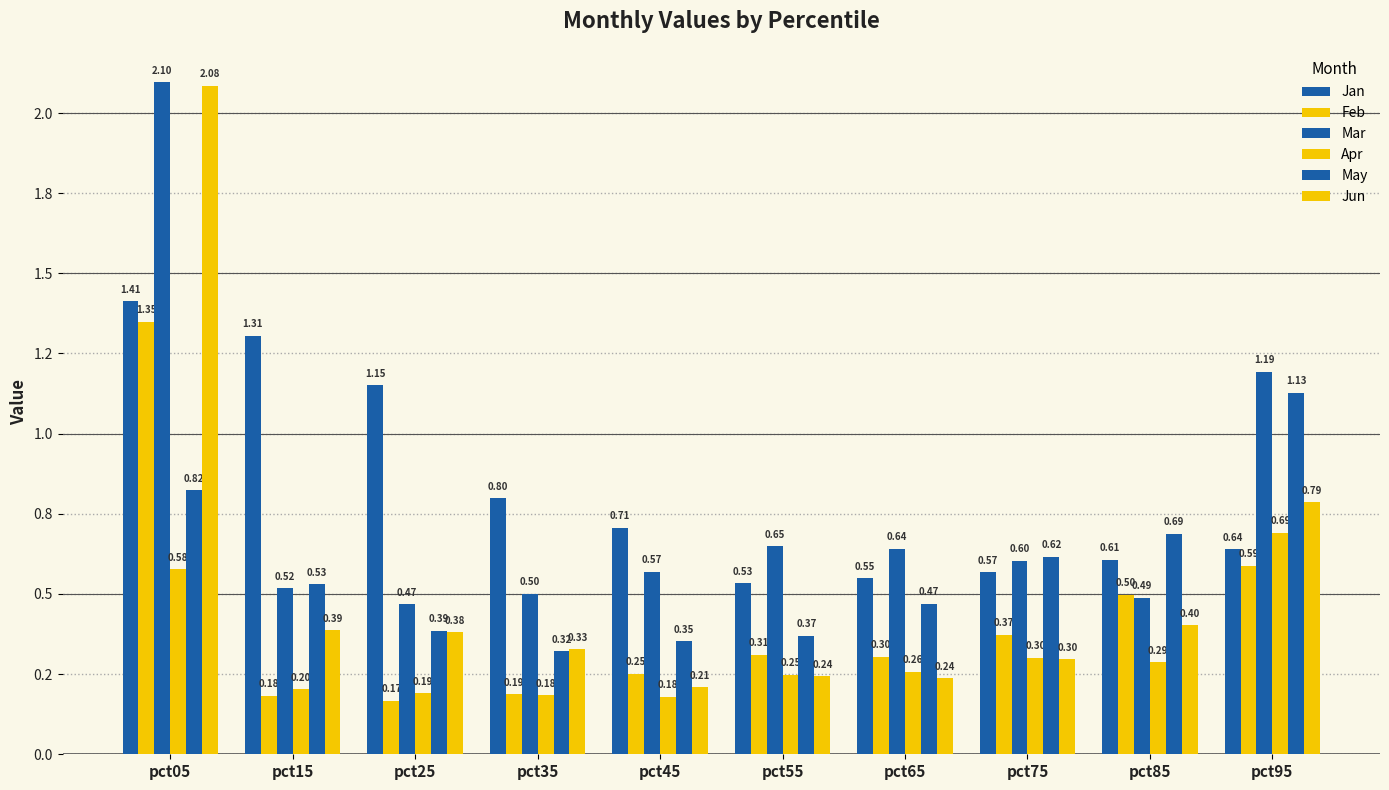

Reading left to right, what are all the values shown in this chart?

Jan: 1.4	1.3	1.2	0.8	0.7	0.5	0.5	0.6	0.6	0.6
Feb: 1.3	0.2	0.2	0.2	0.3	0.3	0.3	0.4	0.5	0.6
Mar: 2.1	0.5	0.5	0.5	0.6	0.6	0.6	0.6	0.5	1.2
Apr: 0.6	0.2	0.2	0.2	0.2	0.2	0.3	0.3	0.3	0.7
May: 0.8	0.5	0.4	0.3	0.4	0.4	0.5	0.6	0.7	1.1
Jun: 2.1	0.4	0.4	0.3	0.2	0.2	0.2	0.3	0.4	0.8